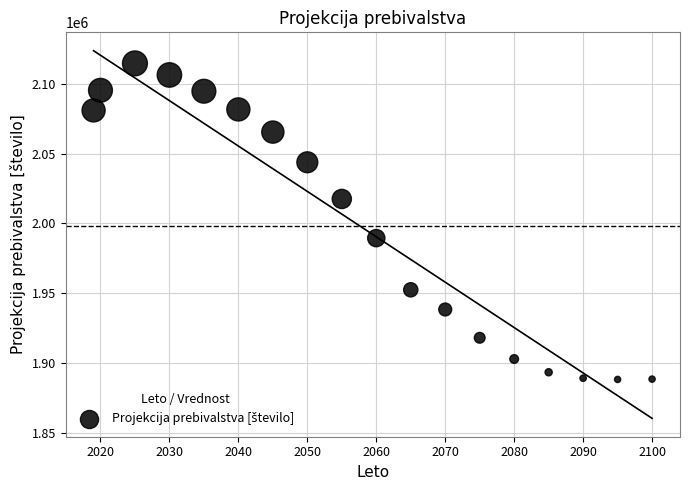

What Y value in the scatter plot is closest to 2001365?

1989404